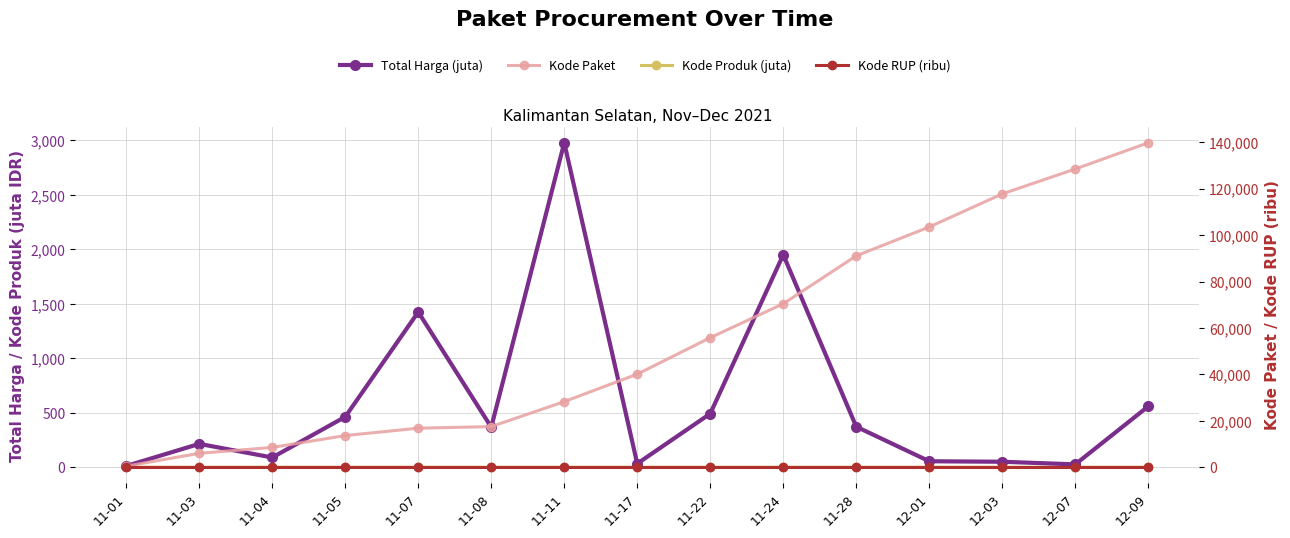

Rank the categories by Kode Paket value from highest to lowest.

12-09, 12-07, 12-03, 12-01, 11-28, 11-24, 11-22, 11-17, 11-11, 11-08, 11-07, 11-05, 11-04, 11-03, 11-01